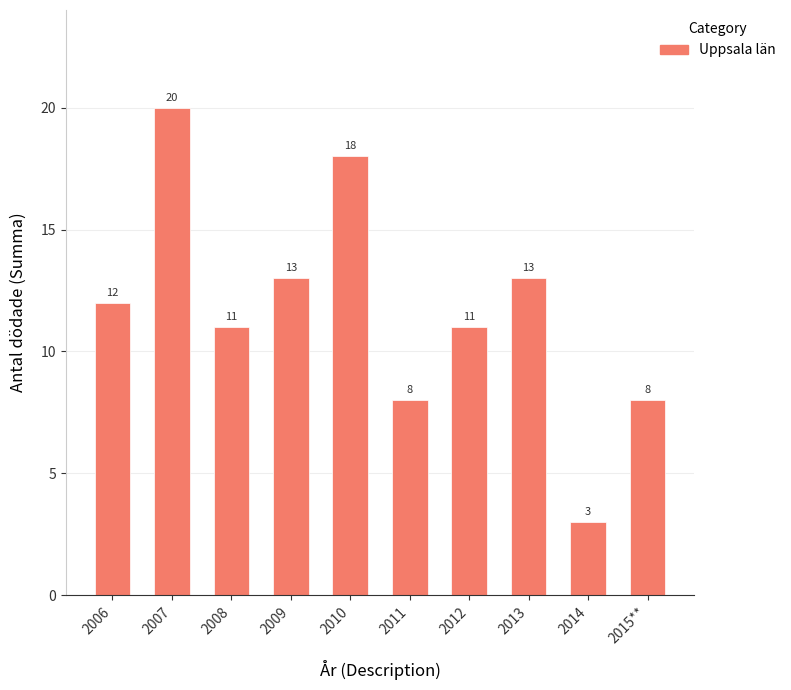

Between 2008 and 2014, which is larger?

2008